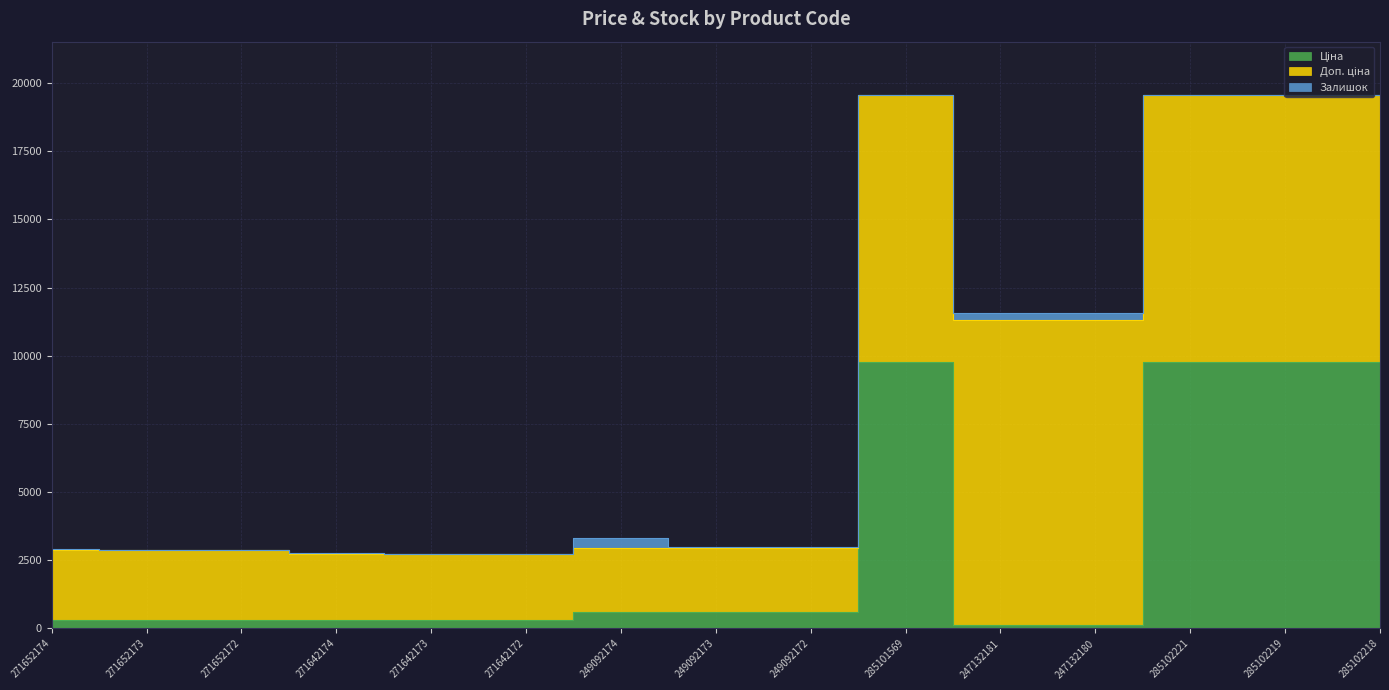

Which has a higher value, 249092173 or 285102218?

285102218